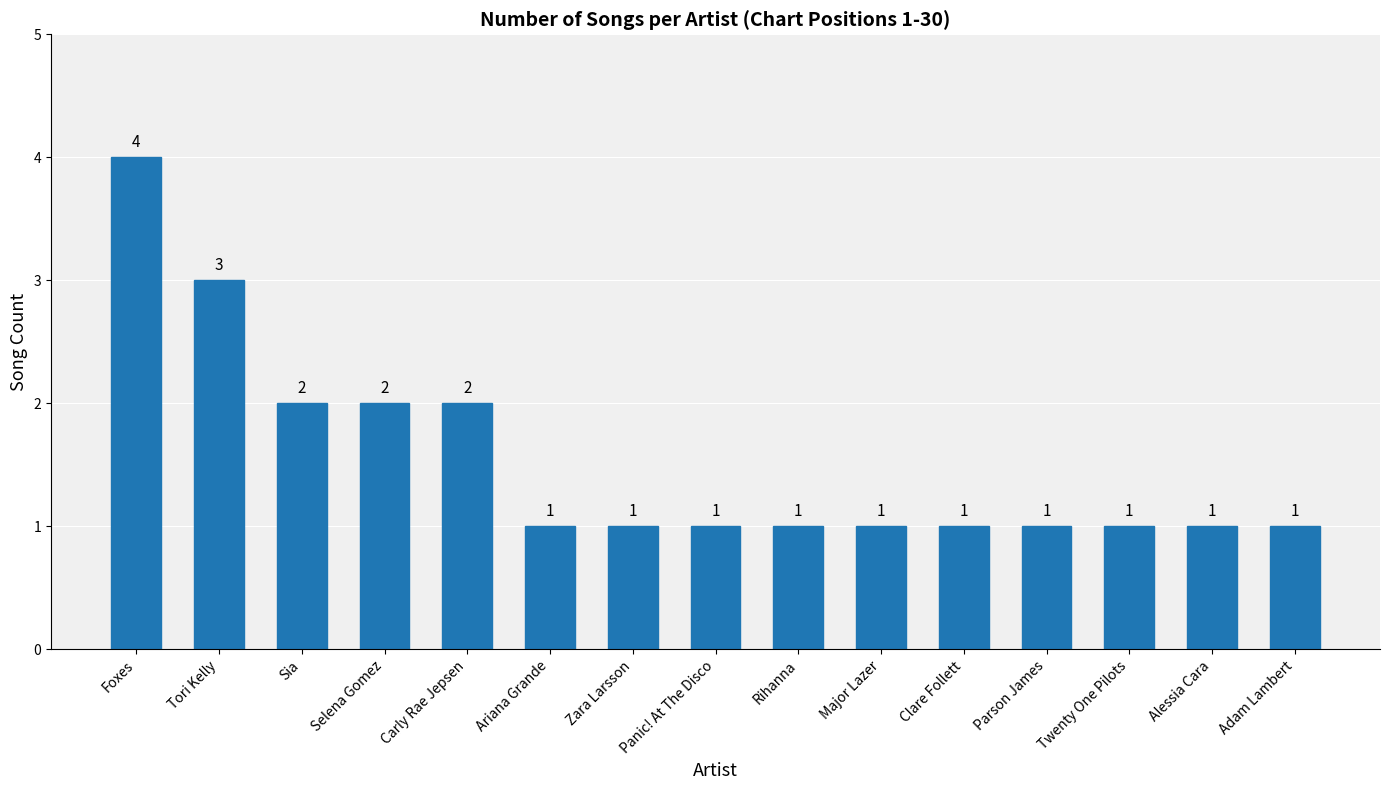

How many values are between 1 and 2?

13